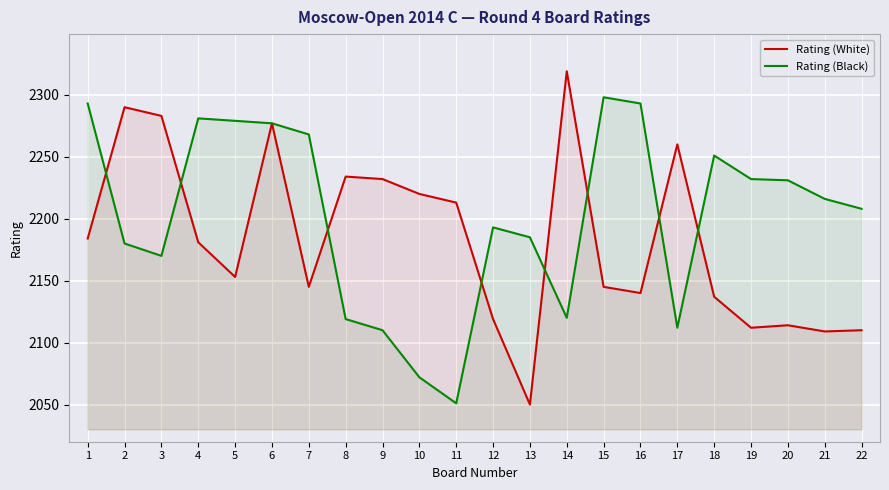

In Rating (White), how many points are higher than both neighbors (excluding endpoints)?

6